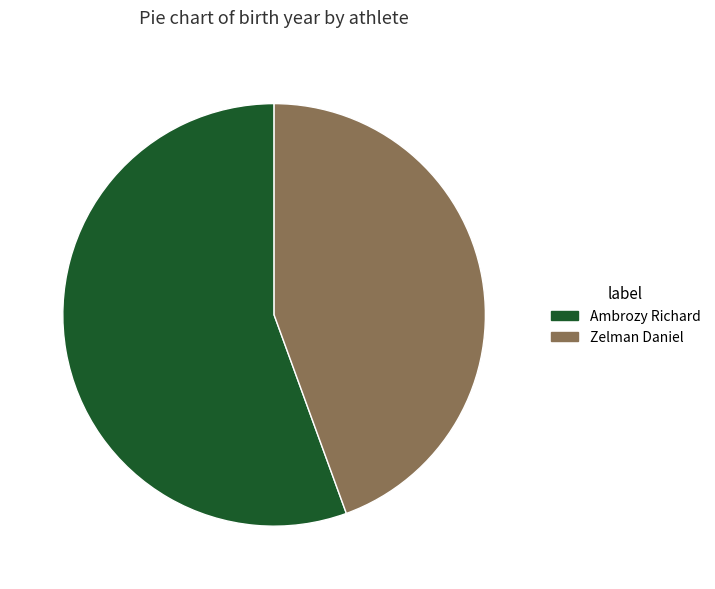

Is the sum of Zelman Daniel and Ambrozy Richard greater than half?

Yes